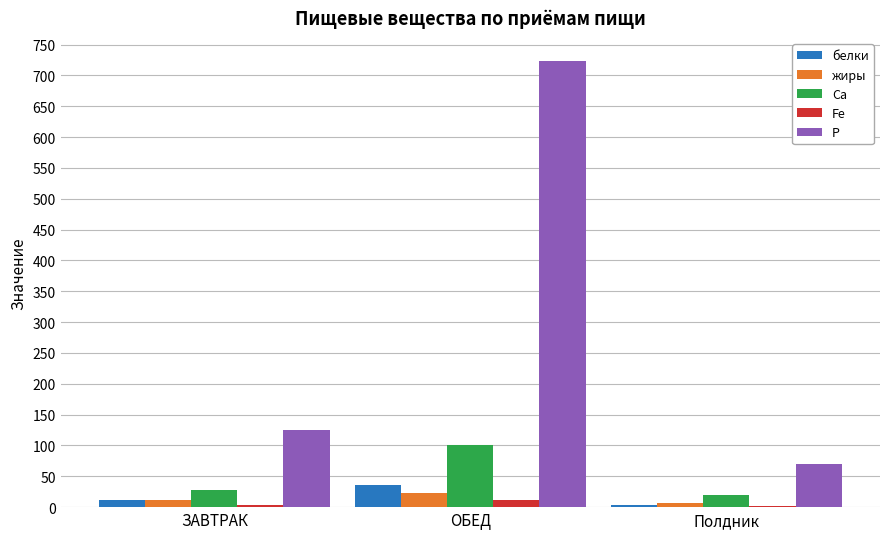

What is the sum of all Р values?

918.6